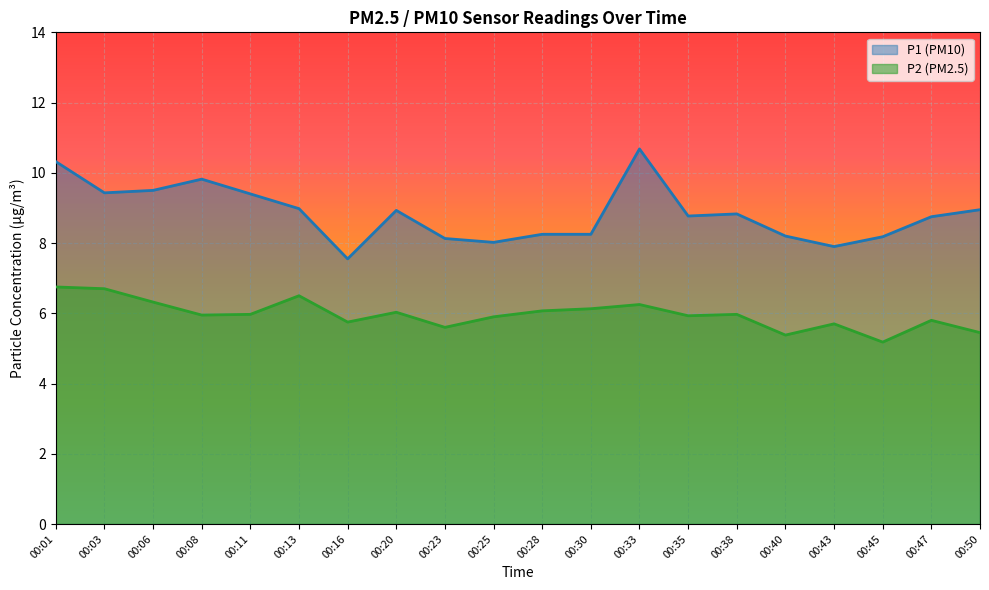

Is it true that P1 equals 10.7 at 00:33?

True